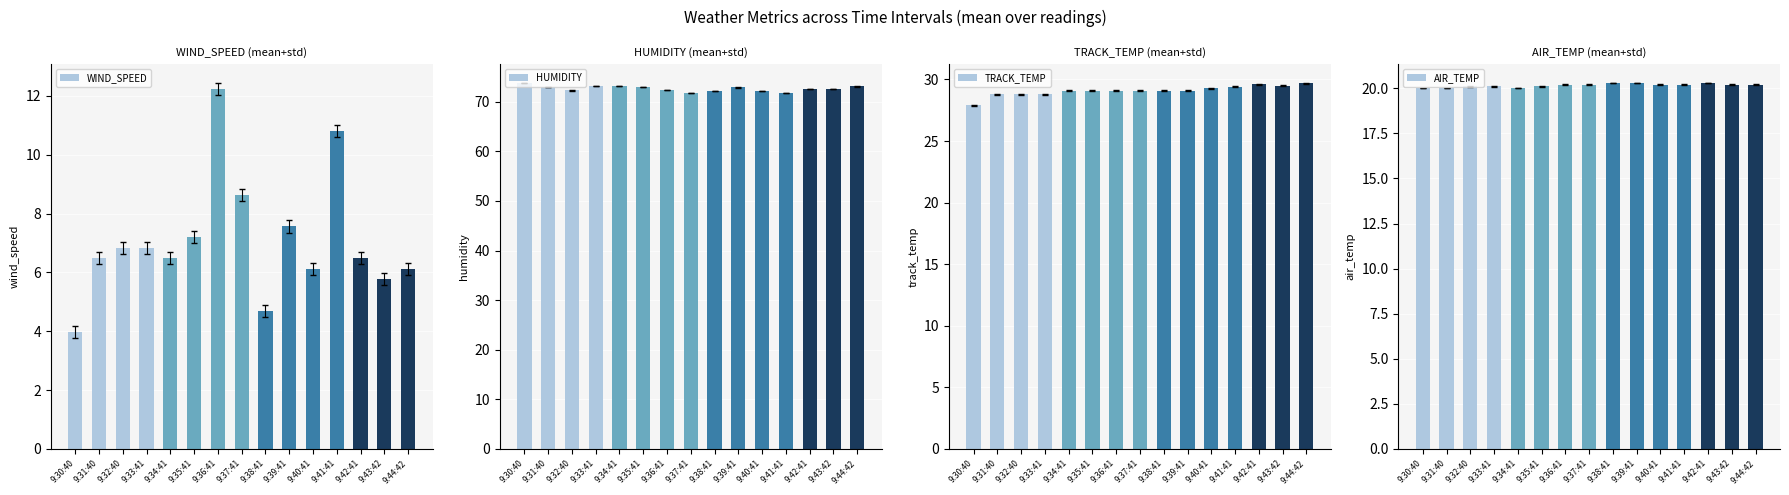

How many categories are shown in the chart?

15